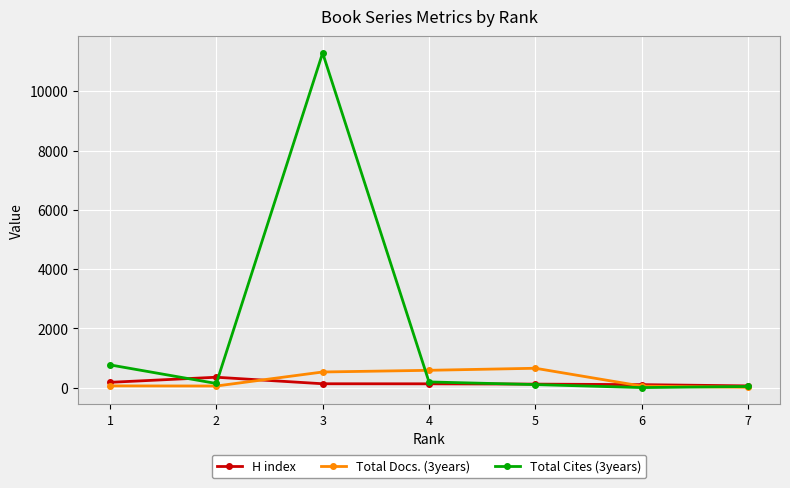

At which category is the sum across all series the highest?

3